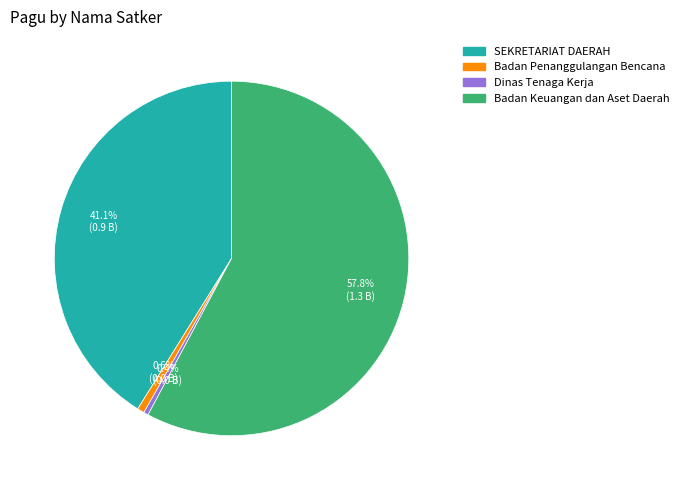

How many segments does this pie chart have?

4